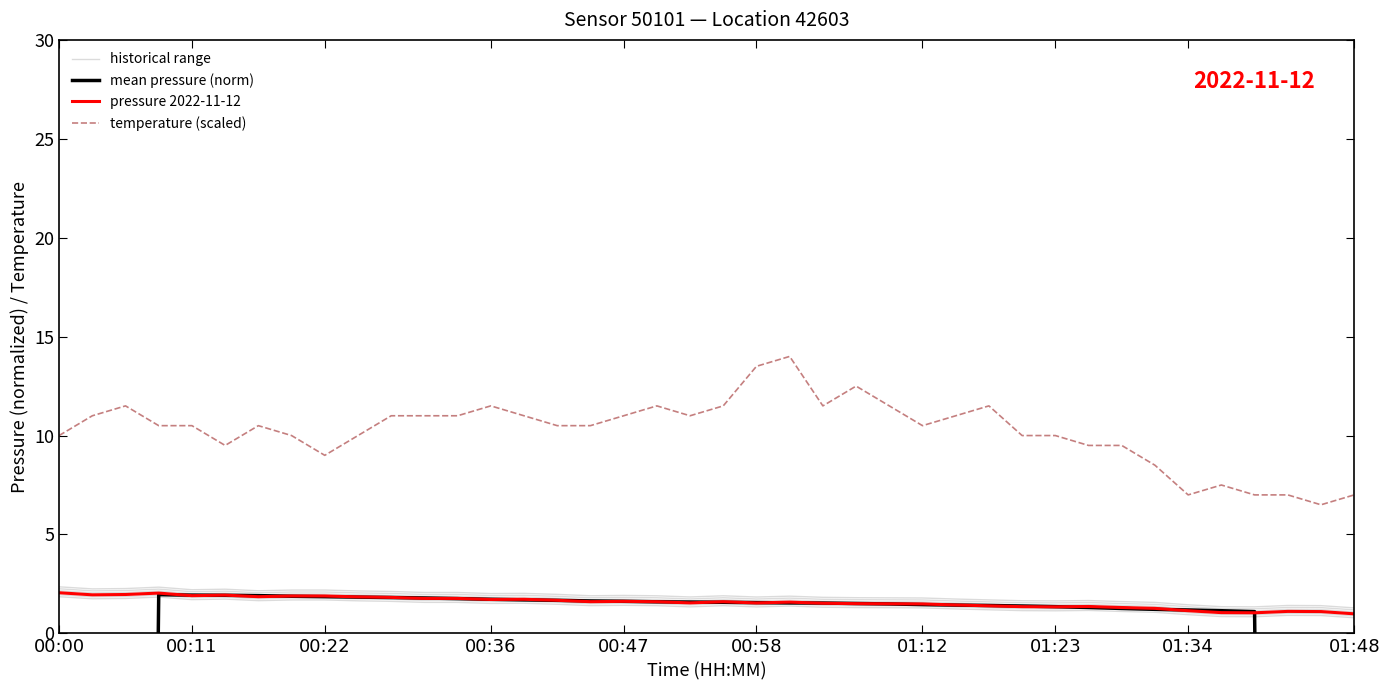

How many lines are shown in the chart?

4